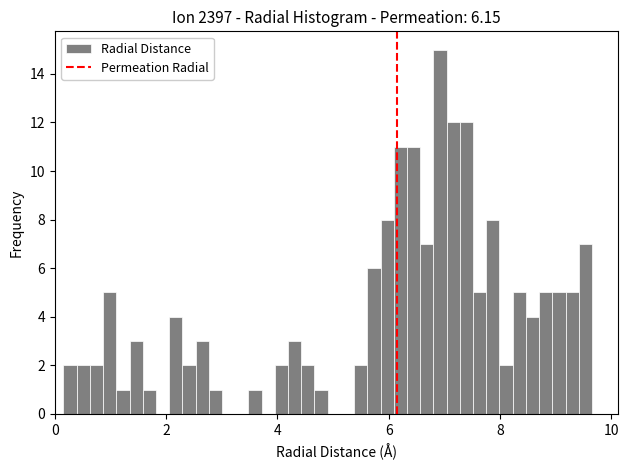

Around what value on the x-axis is the tallest bar? Give the approximate position of its centre, as read against the axis.

7.0